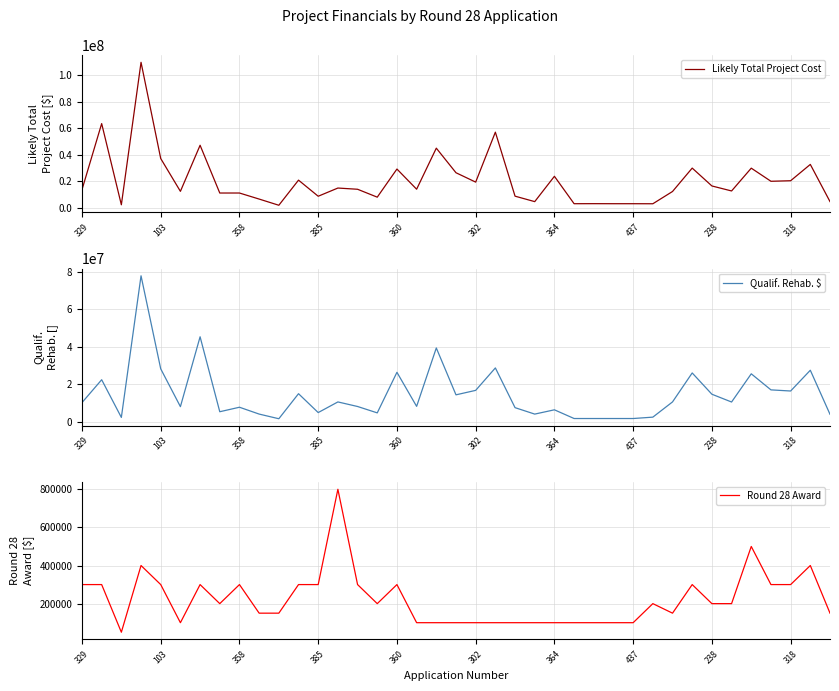

How many distinct data groups are displayed?

3